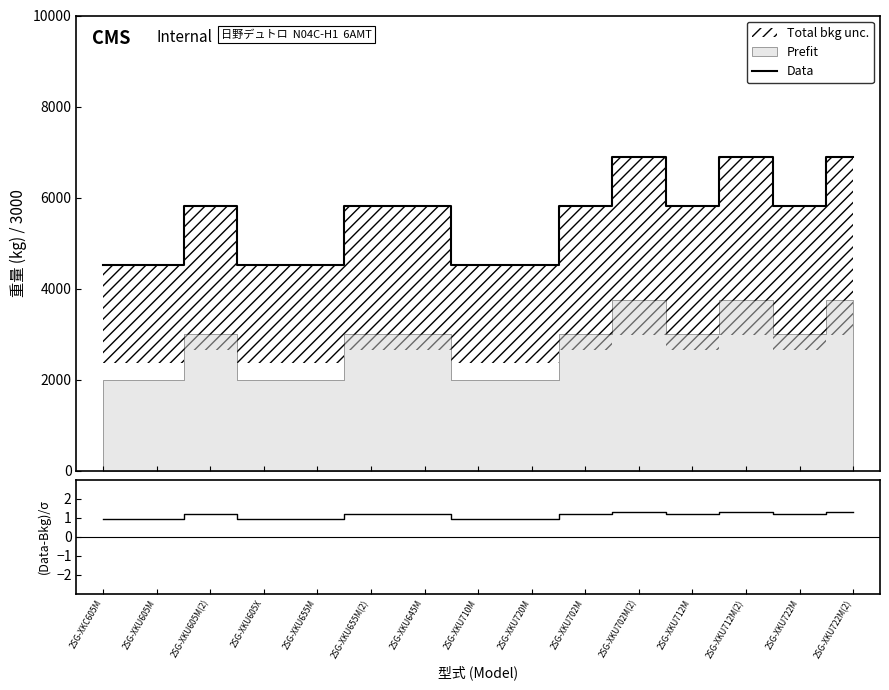

True or false: Data and (Data-Bkg)/σ intersect in this chart.

False